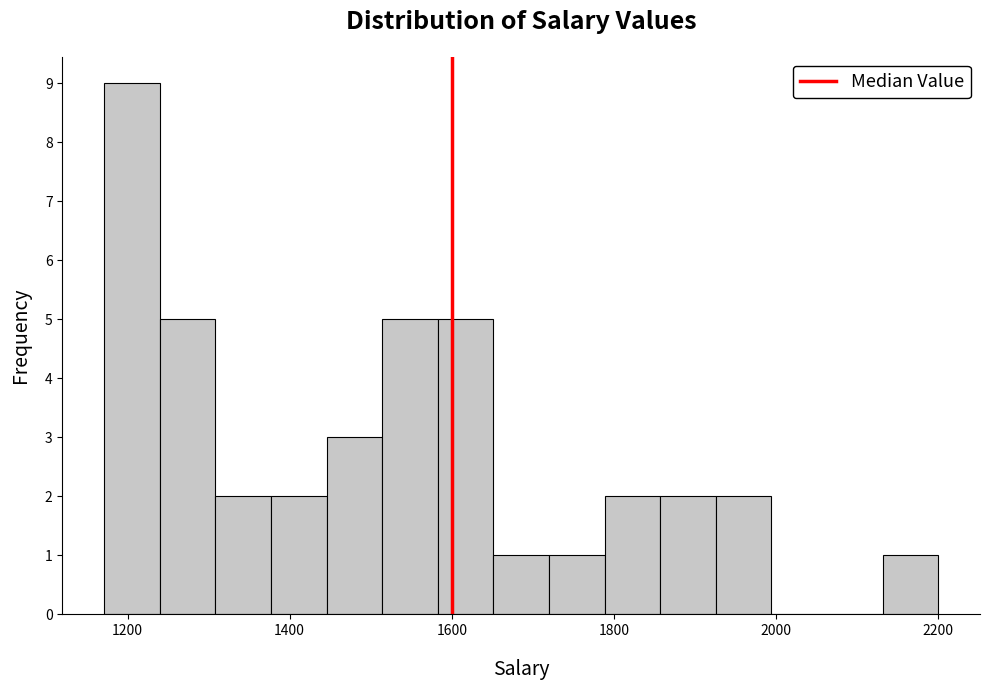

Around what value on the x-axis is the tallest bar? Give the approximate position of its centre, as read against the axis.

1200